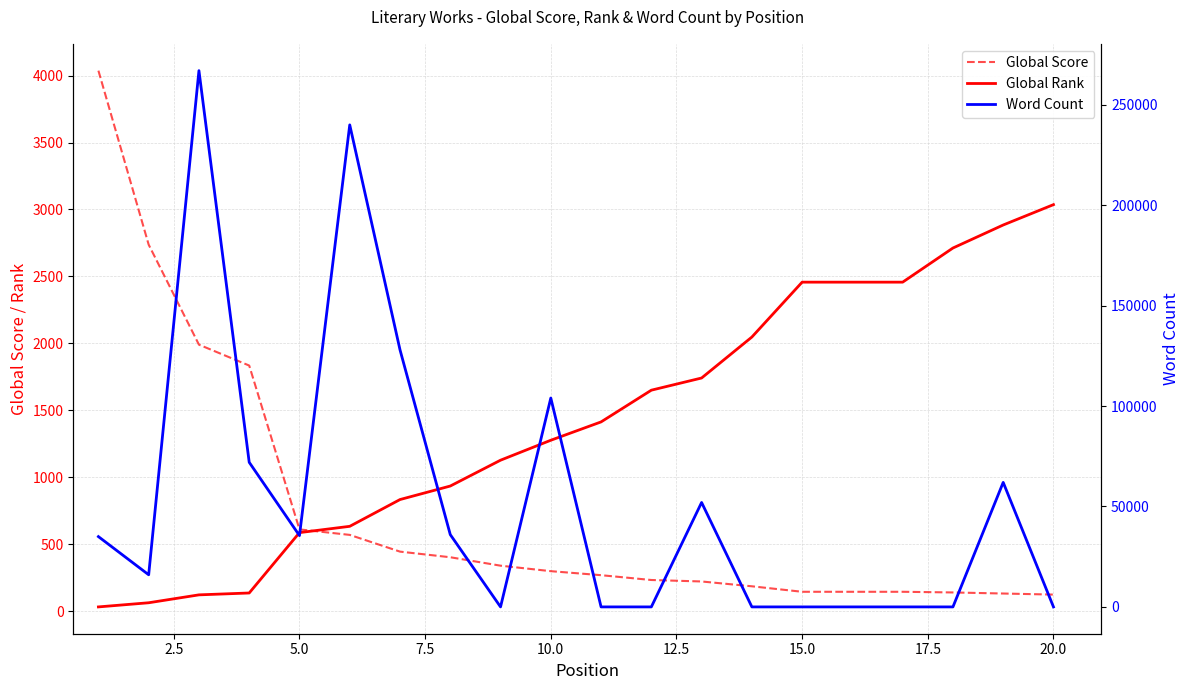

Is the value of Word Count at 17.5 greater than the value of Global Rank at 15.0?

Yes